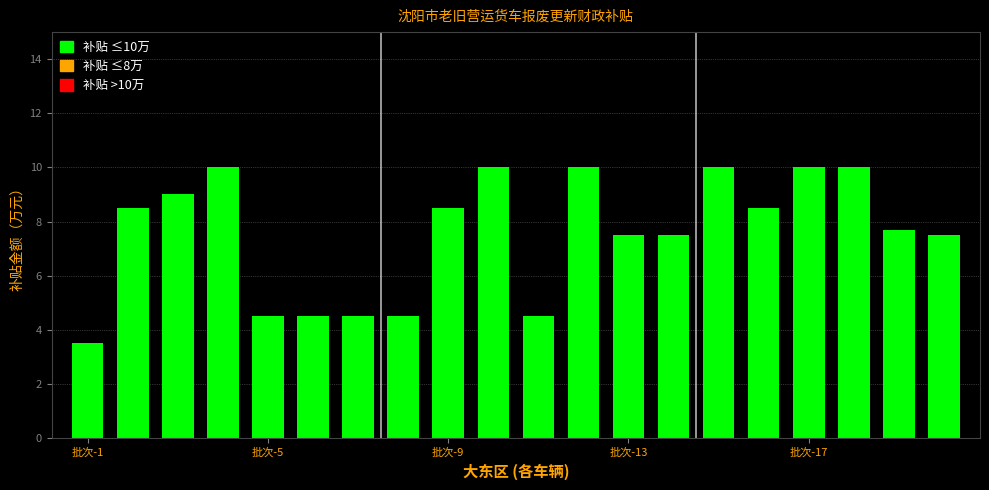

What is the smallest value displayed?

3.5